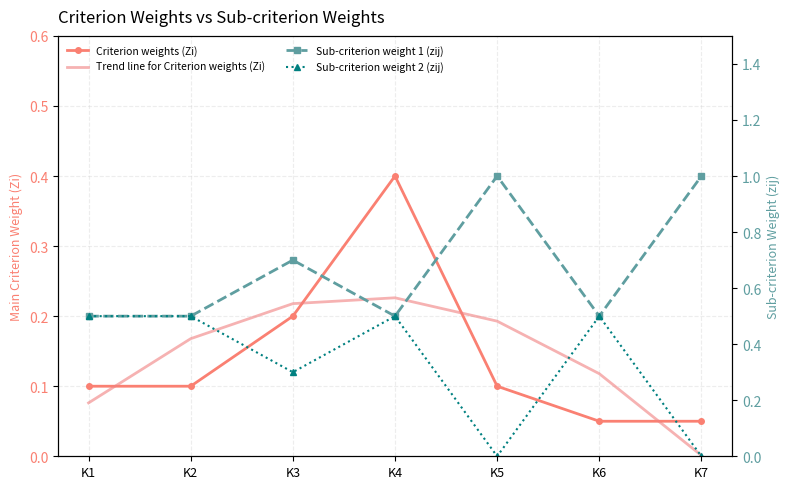

True or false: Criterion weights (Zi) and Sub-criterion weight 1 (zij) cross at least once.

False